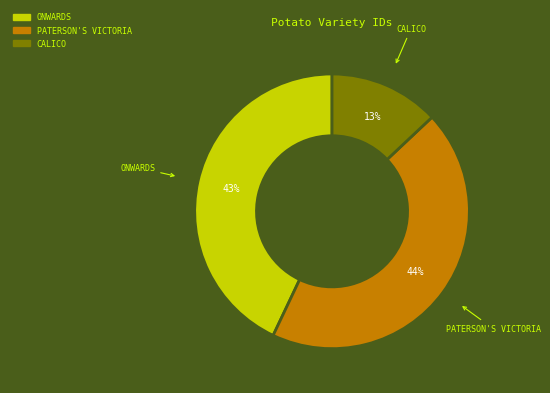

What percentage is the ONWARDS slice, to the nearest percent?

43%